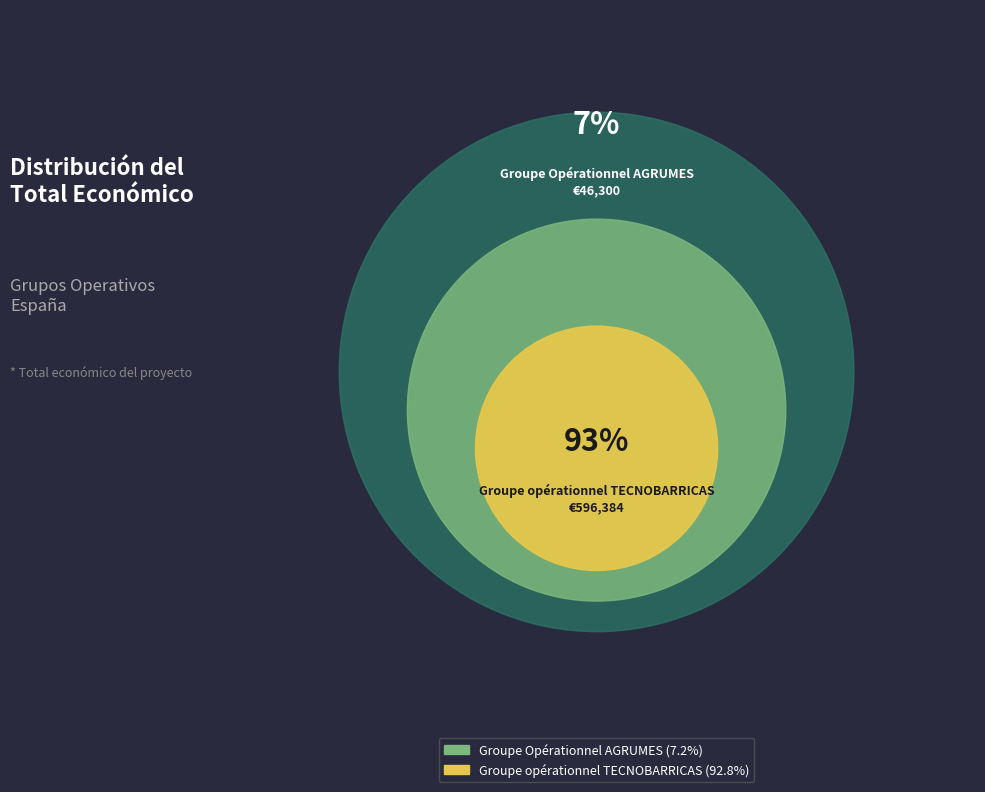

What is the change in value from Groupe Opérationnel AGRUMES to Groupe opérationnel TECNOBARRICAS?

+550084